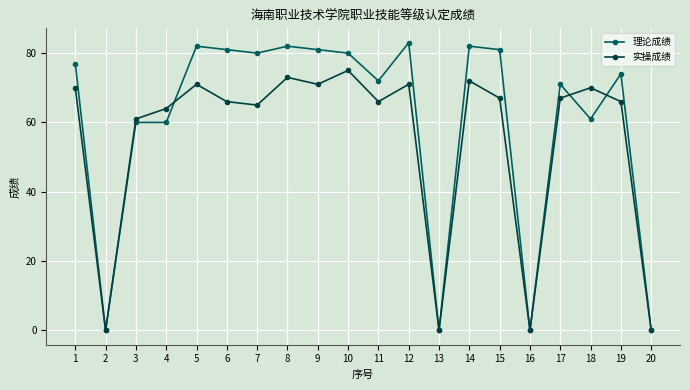

At 9, list the series in order from smallest to largest.

实操成绩, 理论成绩